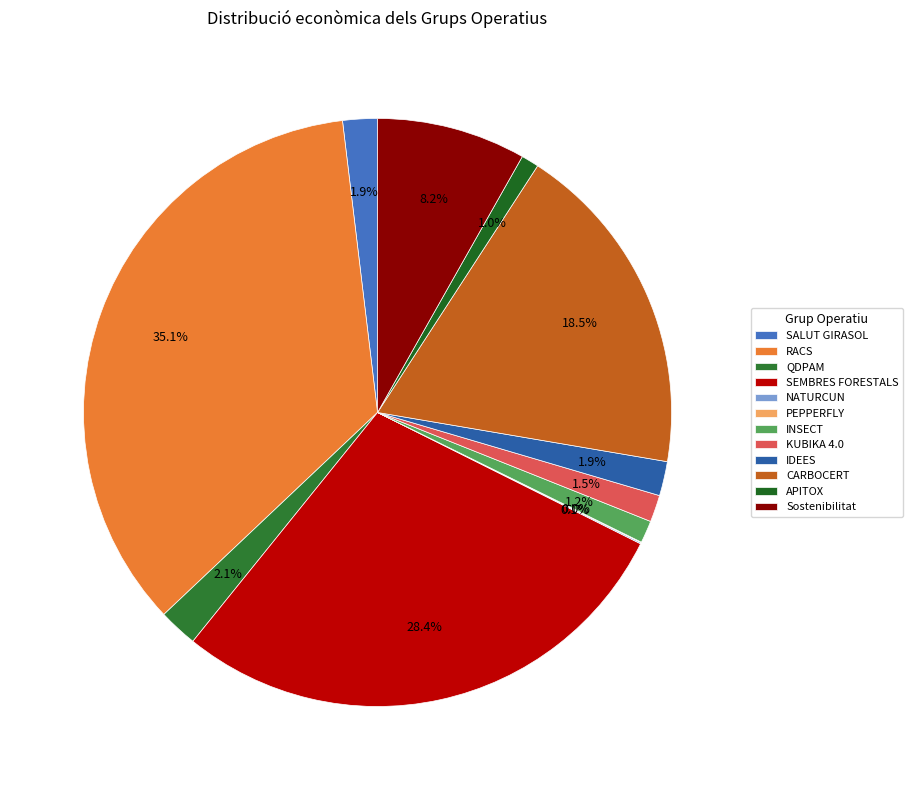

To the nearest percent, what percentage of the pie is INSECT?

1%